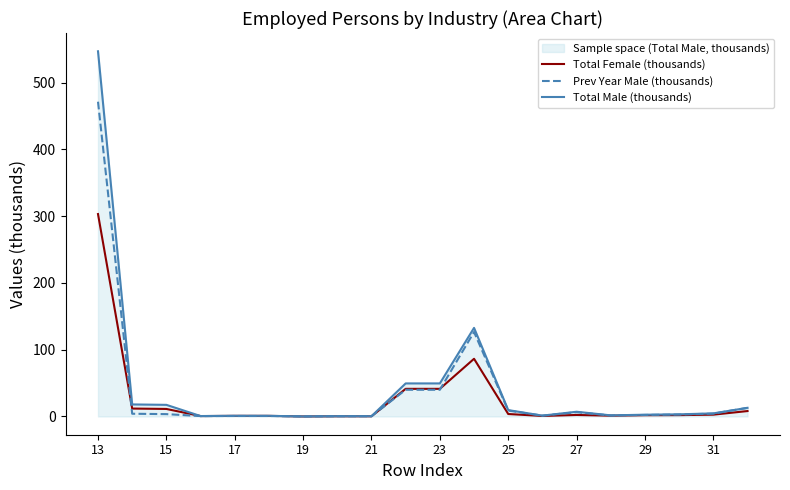

The value of Prev Year Male (thousands) at 23 is 0.4. True or false?

False